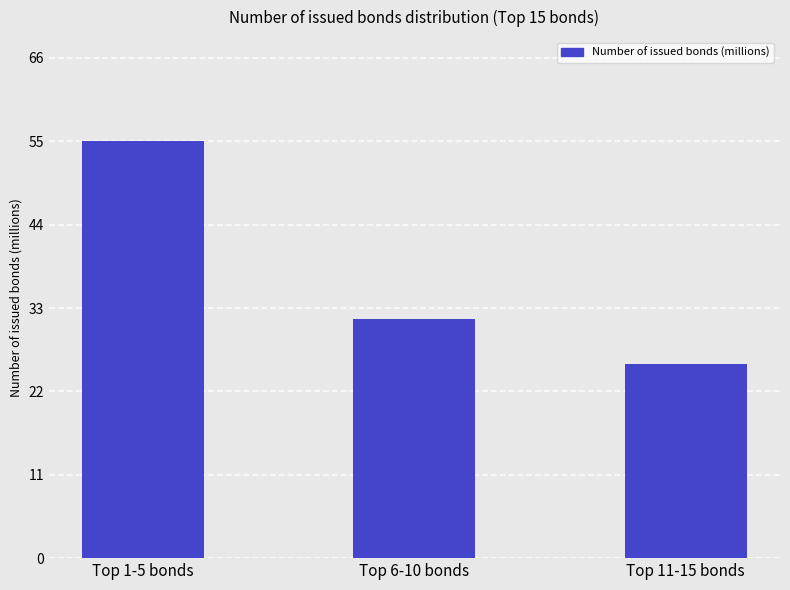

Does the chart contain stacked bars?

No